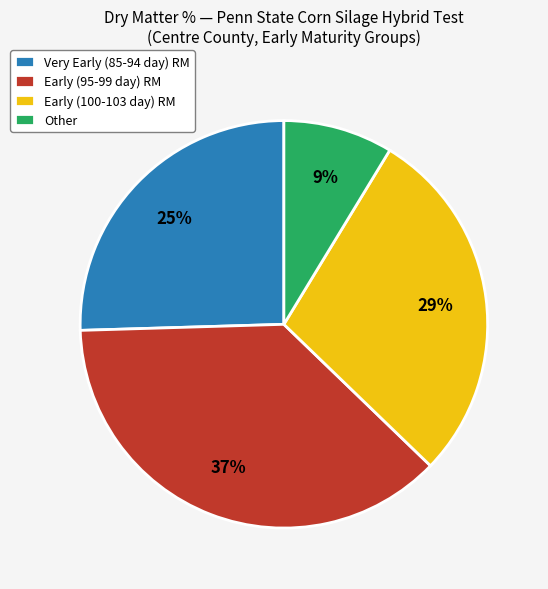

To the nearest percent, what is the average slice percentage?

25%